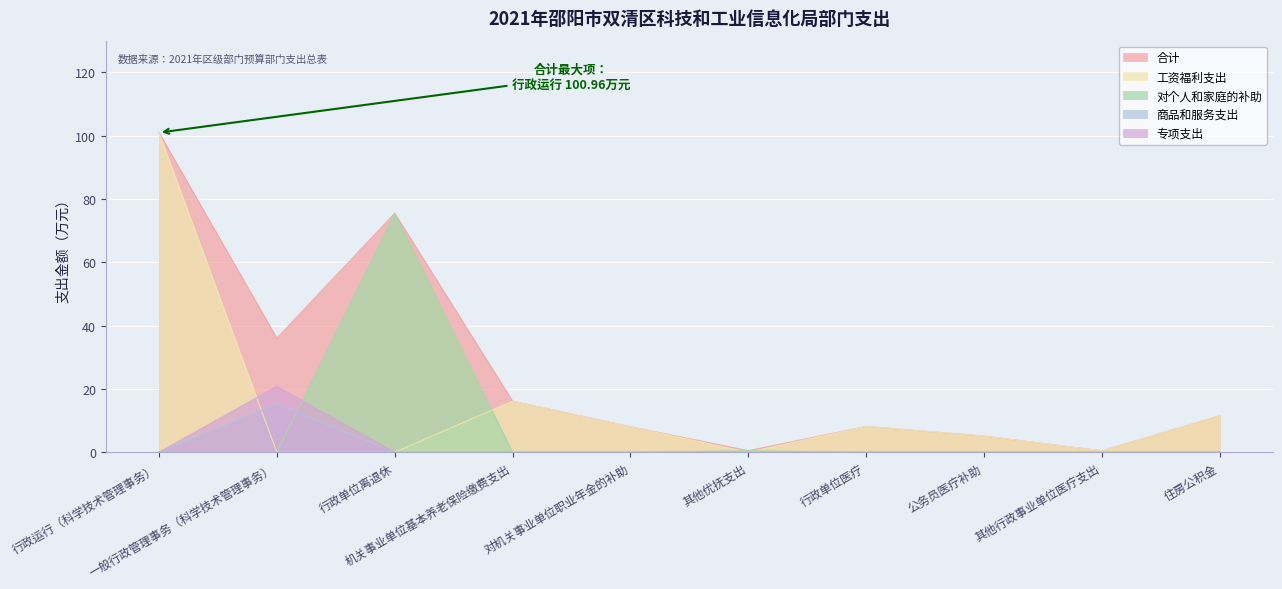

What is the maximum value for 专项支出?

20.8